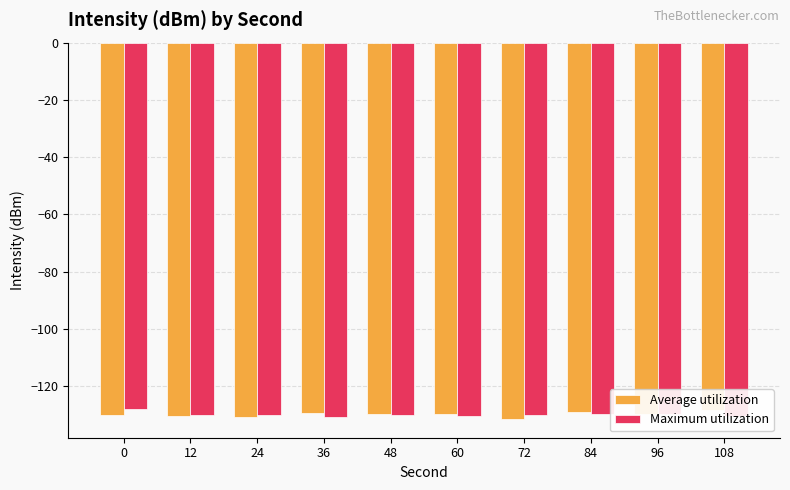

How many data points in Maximum utilization are less than -129?

9